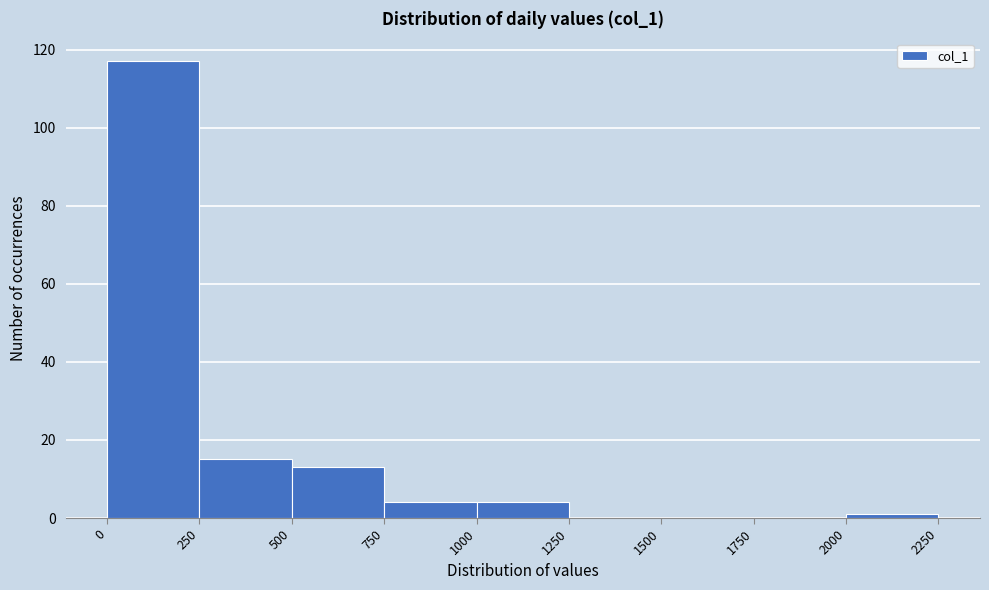

How tall is the bar that spans 750 to 1000 on the x-axis? The values are not printed on the chart, so give them approximately, as read against the axis.

4